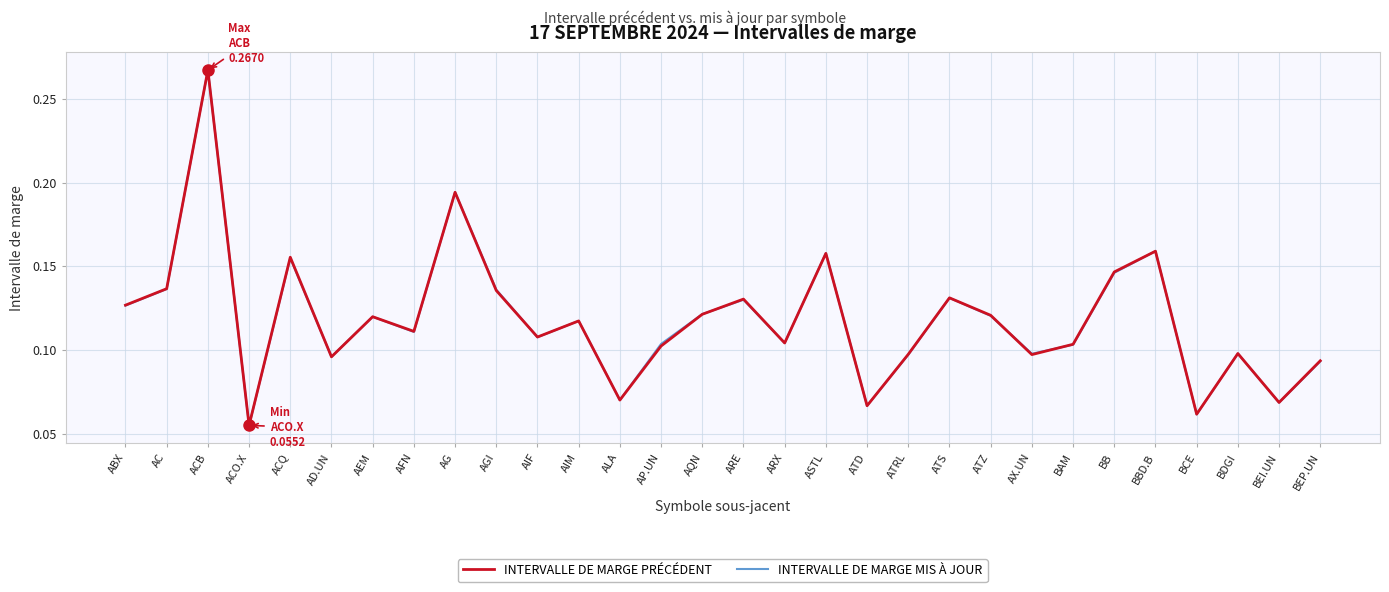

What are all the series names shown in the legend?

INTERVALLE DE MARGE PRÉCÉDENT, INTERVALLE DE MARGE MIS À JOUR